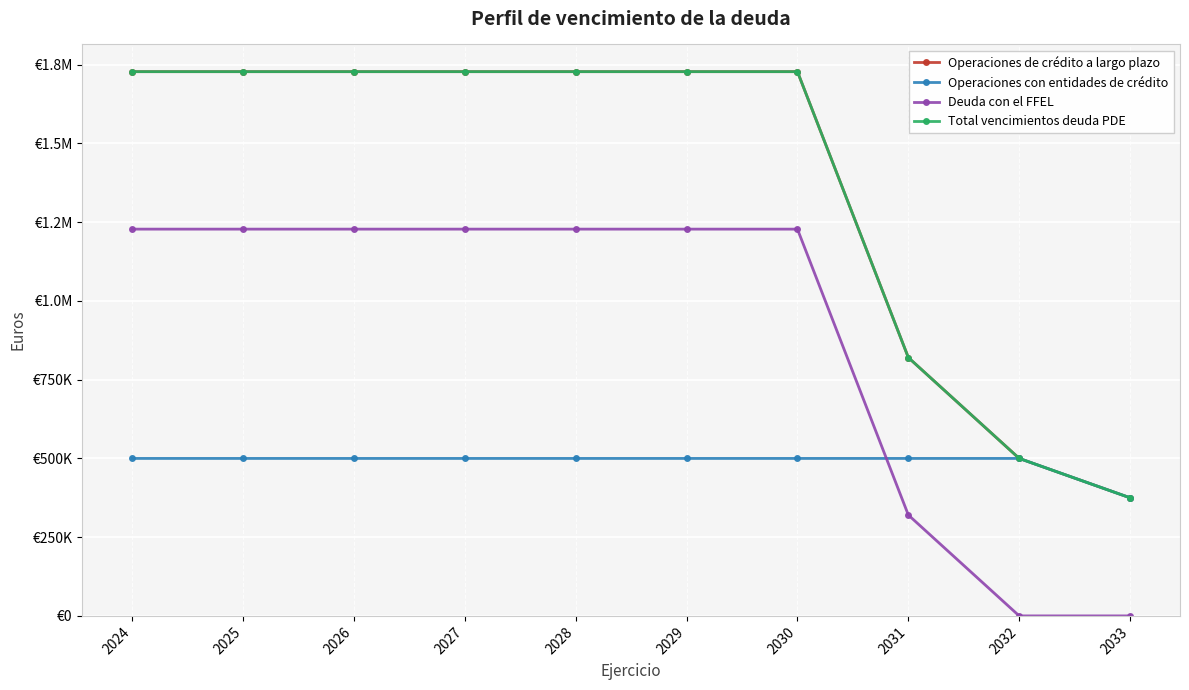

True or false: Operaciones con entidades de crédito has more than 2 points higher than both neighbors.

False